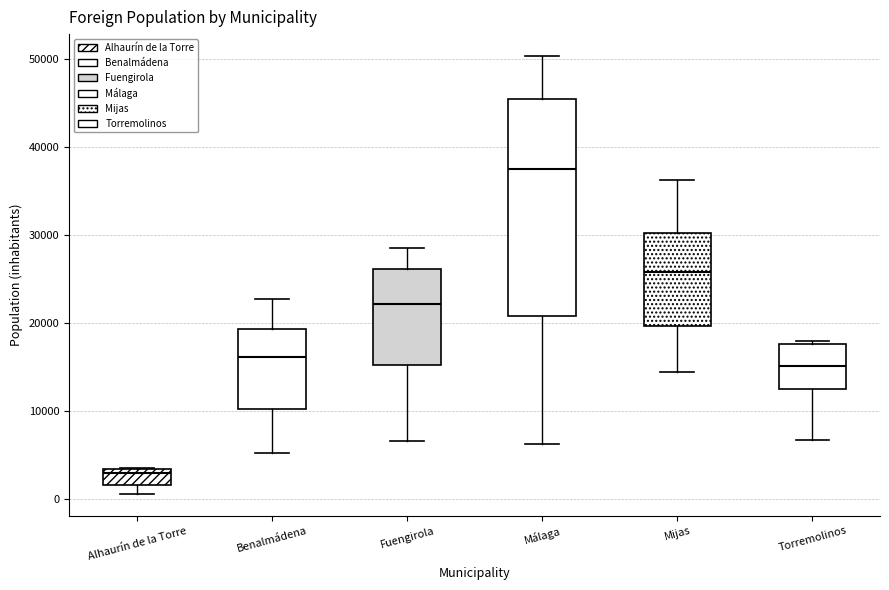

Which box is the tallest, from its lower edge to its upper edge?

Málaga